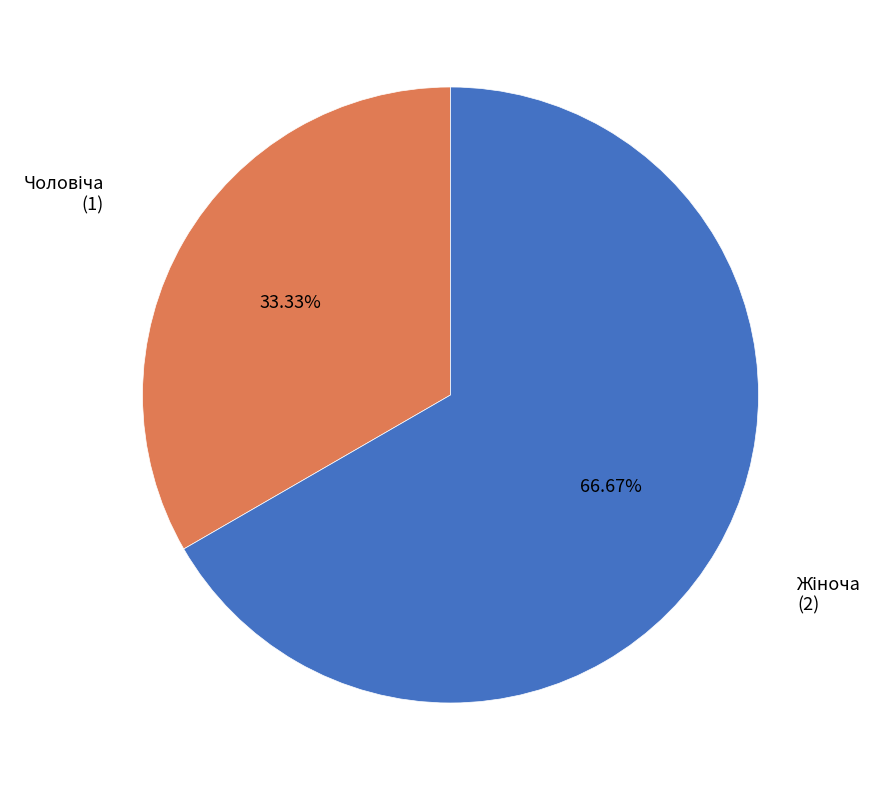

Is there any slice that represents more than half of the pie?

Yes